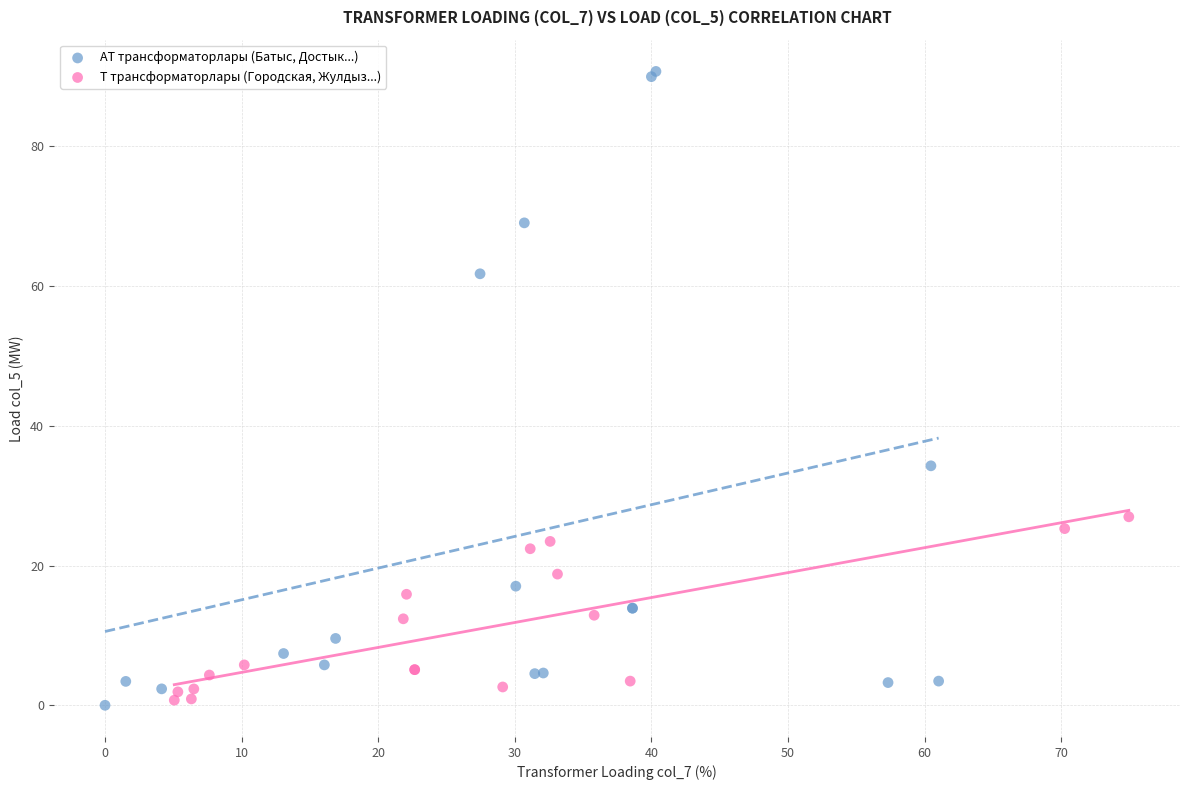

Which series contains the highest Y value?

АТ трансформаторлары (Батыс, Достык...)